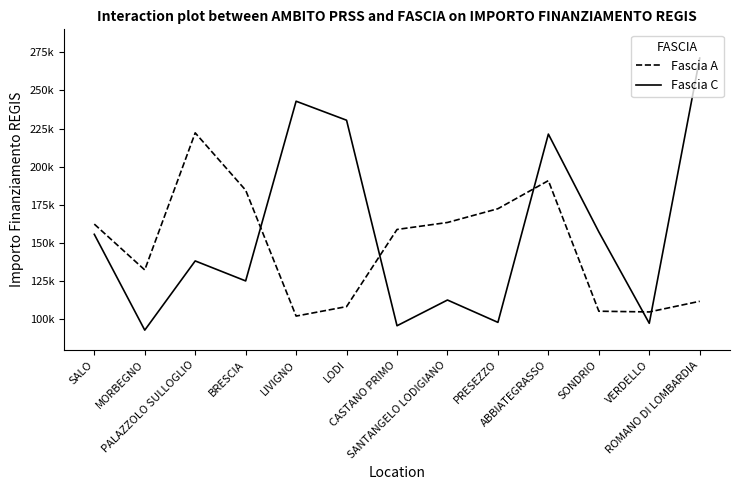

What is the difference between the highest and lowest values at LIVIGNO?

140724.0